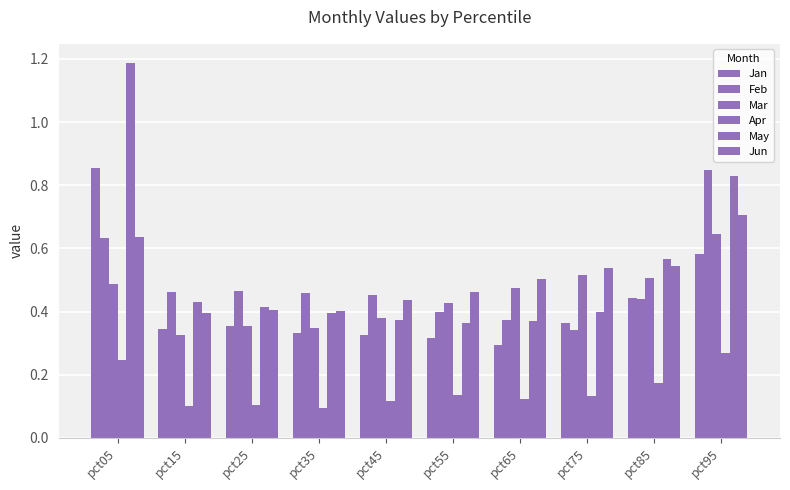

Which series changed the most between pct45 and pct75?

Mar